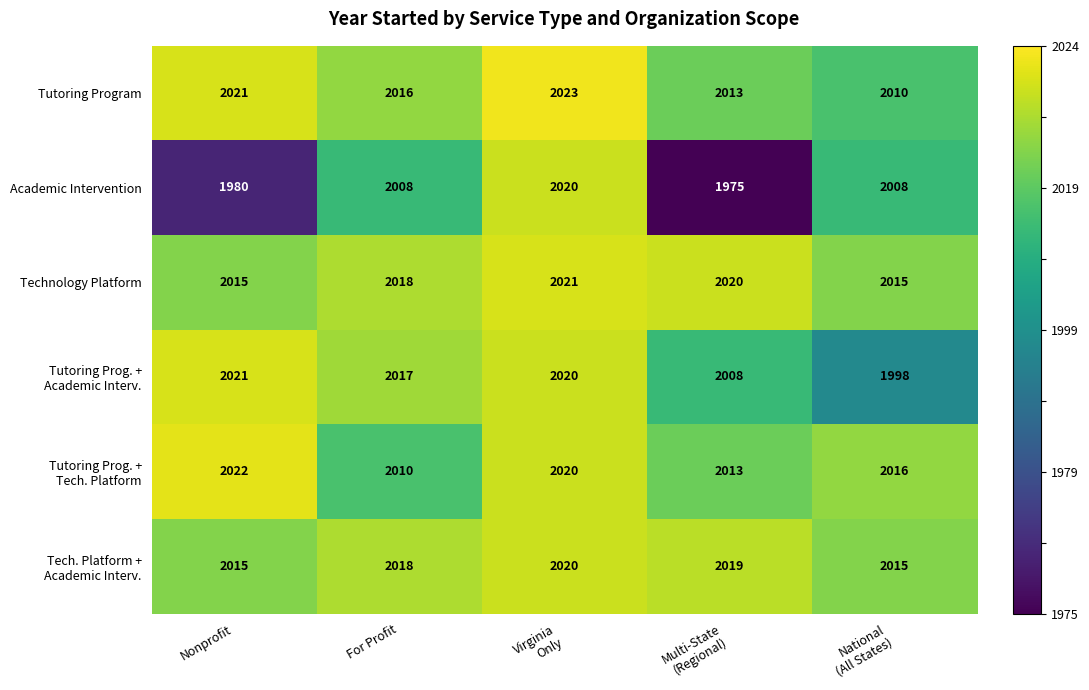

What is the greatest value displayed?

2023